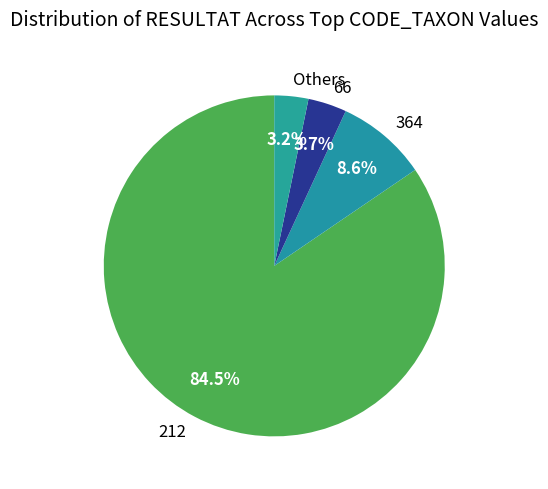

What percentage is NOT represented by 212?

15.5%